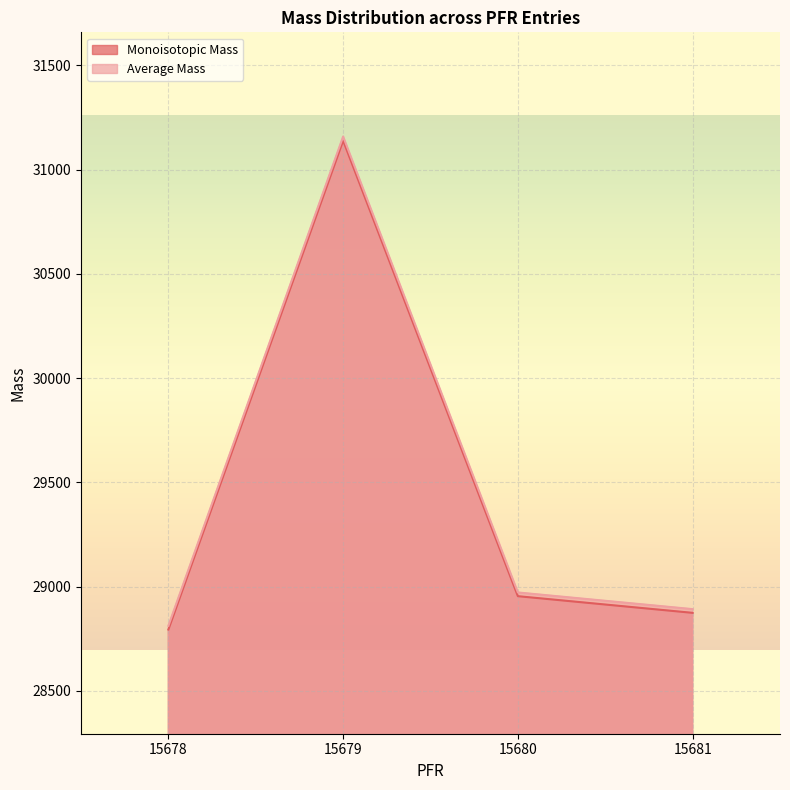

True or false: Average Mass and Monoisotopic Mass cross at least once.

False